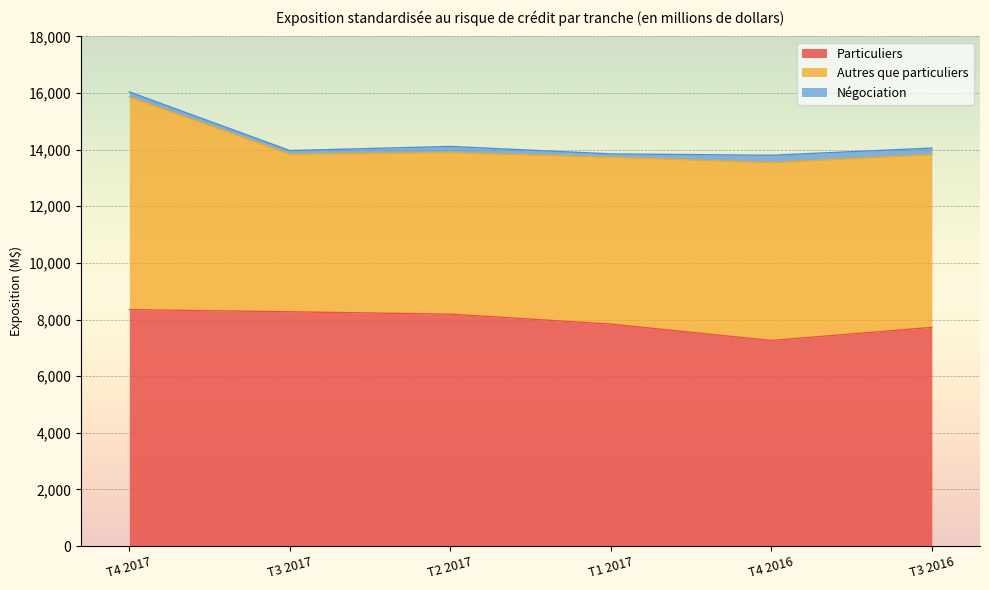

The value of Autres que particuliers at T3 2016 is 9469. True or false?

False